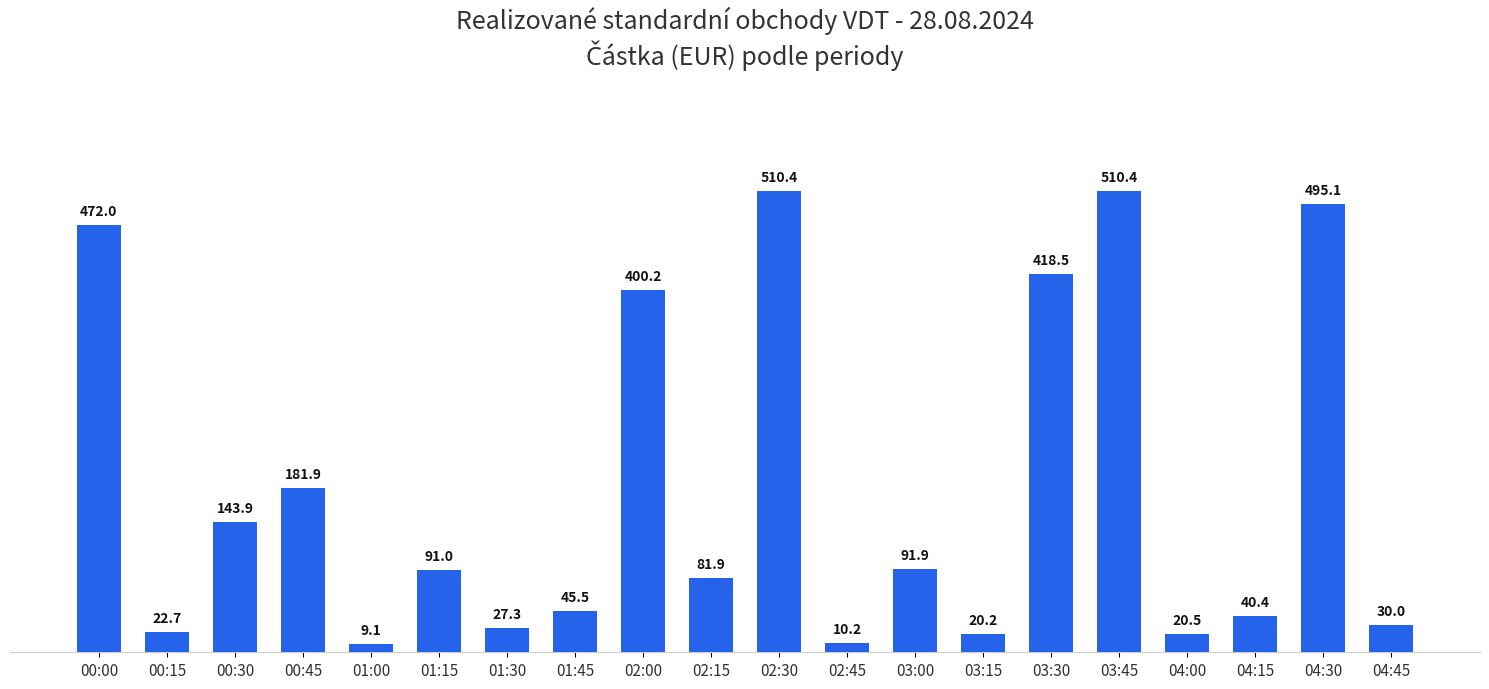

Approximately how many times larger is the value at 03:45 compared to 02:15?

6.2